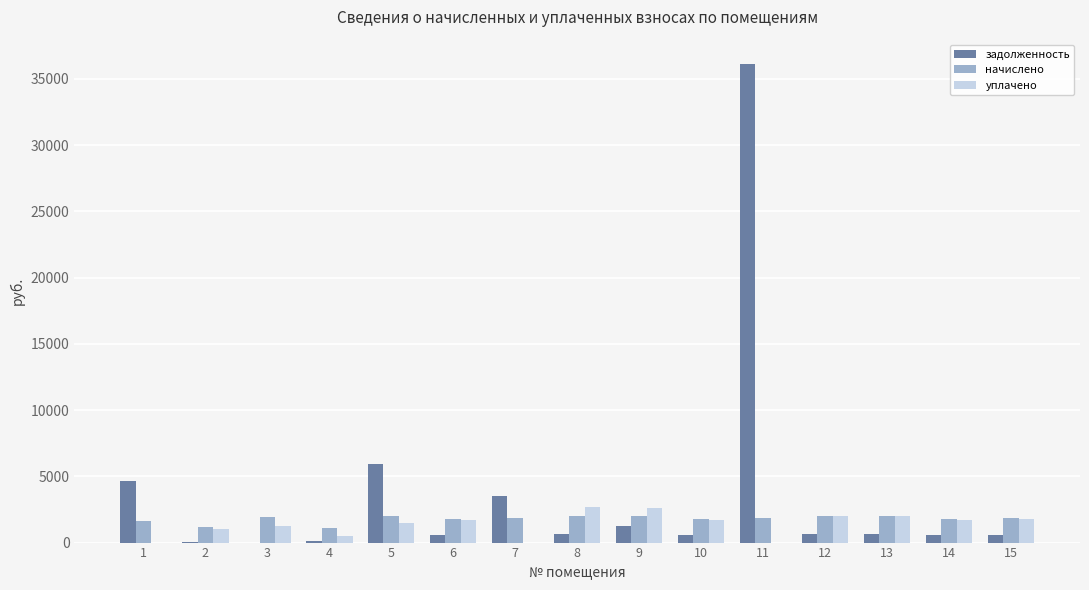

What is the maximum value for уплачено?

2671.7